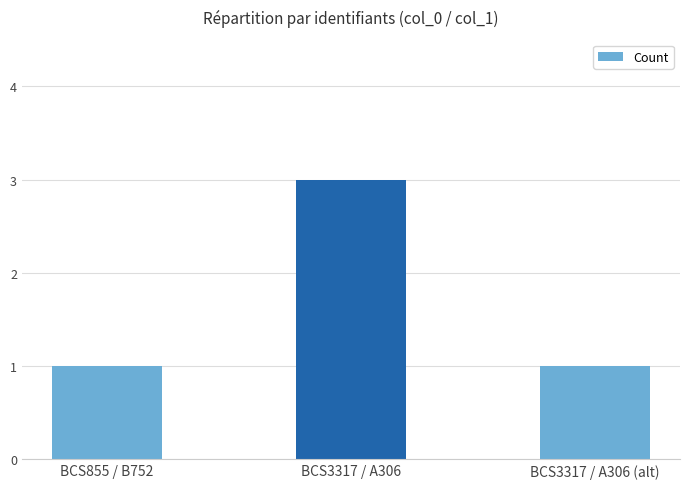

What is the value of the 2nd bar from the left?

3